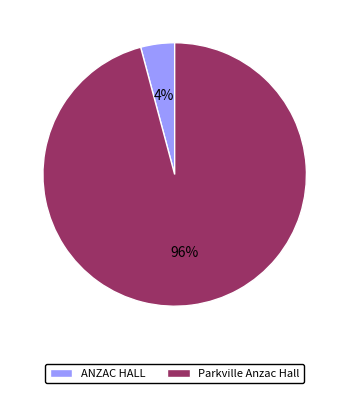

Which category has the biggest portion of the pie?

Parkville Anzac Hall